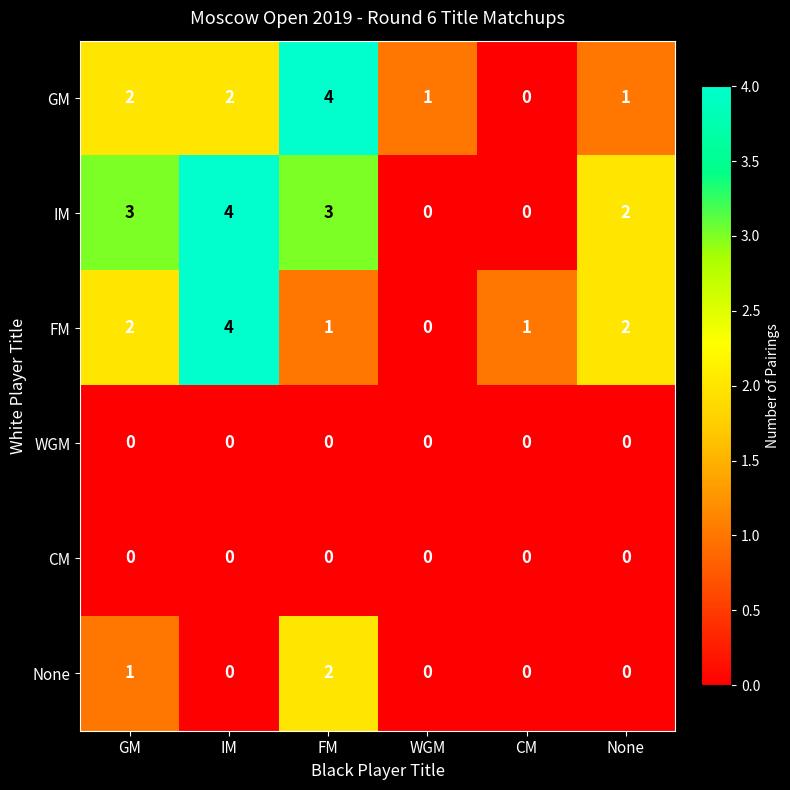

Count the FM values in the range 1 to 2.

4